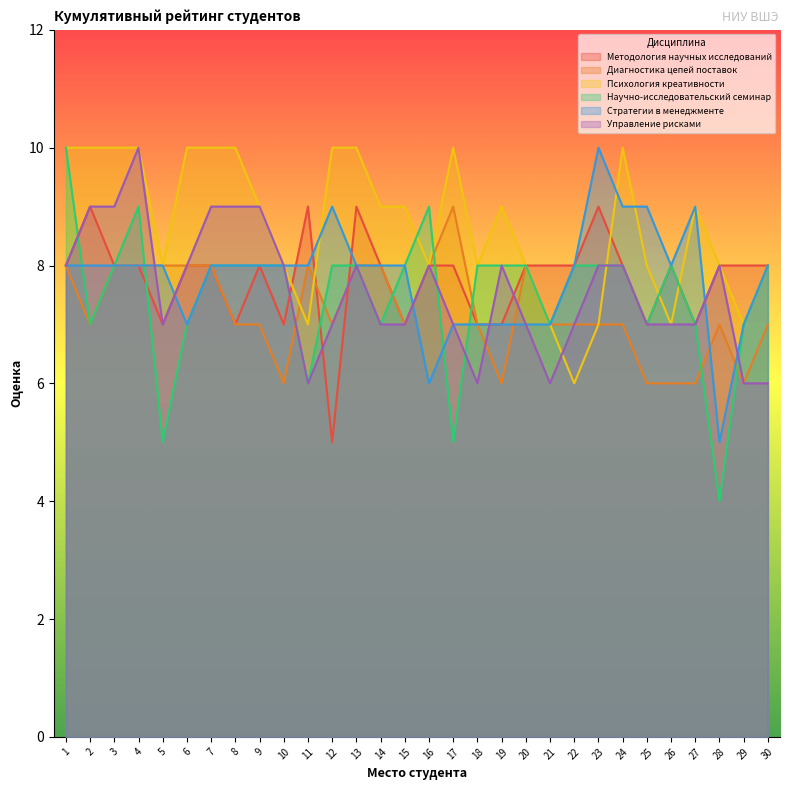

Reading left to right, extract all data points from this chart.

Методология научных исследований: 8	9	8	8	7	8	8	7	8	7	9	5	9	8	7	8	8	7	7	8	8	8	9	8	7	8	7	8	8	8
Диагностика цепей поставок: 8	7	8	8	8	8	8	7	7	6	8	7	8	8	7	8	9	7	6	8	7	7	7	7	6	6	6	7	6	7
Психология креативности: 10	10	10	10	8	10	10	10	9	8	7	10	10	9	9	8	10	8	9	8	7	6	7	10	8	7	9	8	7	8
Научно-исследовательский семинар: 10	7	8	9	5	7	8	8	8	8	6	8	8	7	8	9	5	8	8	8	7	8	8	8	7	8	7	4	7	8
Стратегии в менеджменте: 8	8	8	8	8	7	8	8	8	8	8	9	8	8	8	6	7	7	7	7	7	8	10	9	9	8	9	5	7	8
Управление рисками: 8	9	9	10	7	8	9	9	9	8	6	7	8	7	7	8	7	6	8	7	6	7	8	8	7	7	7	8	6	6